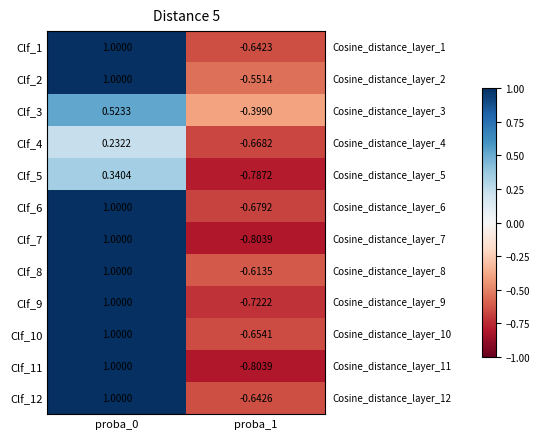

Is the value of Clf_4 at proba_1 greater than the value of Clf_11 at proba_0?

No